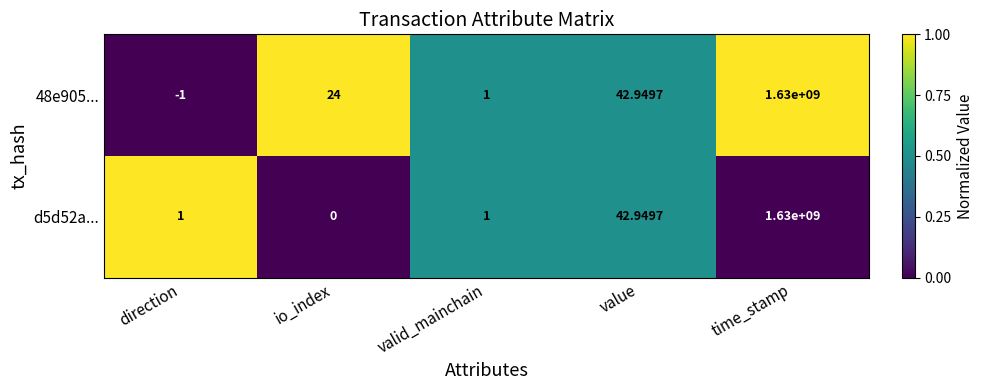

Which series has the largest total across all categories?

48e905...